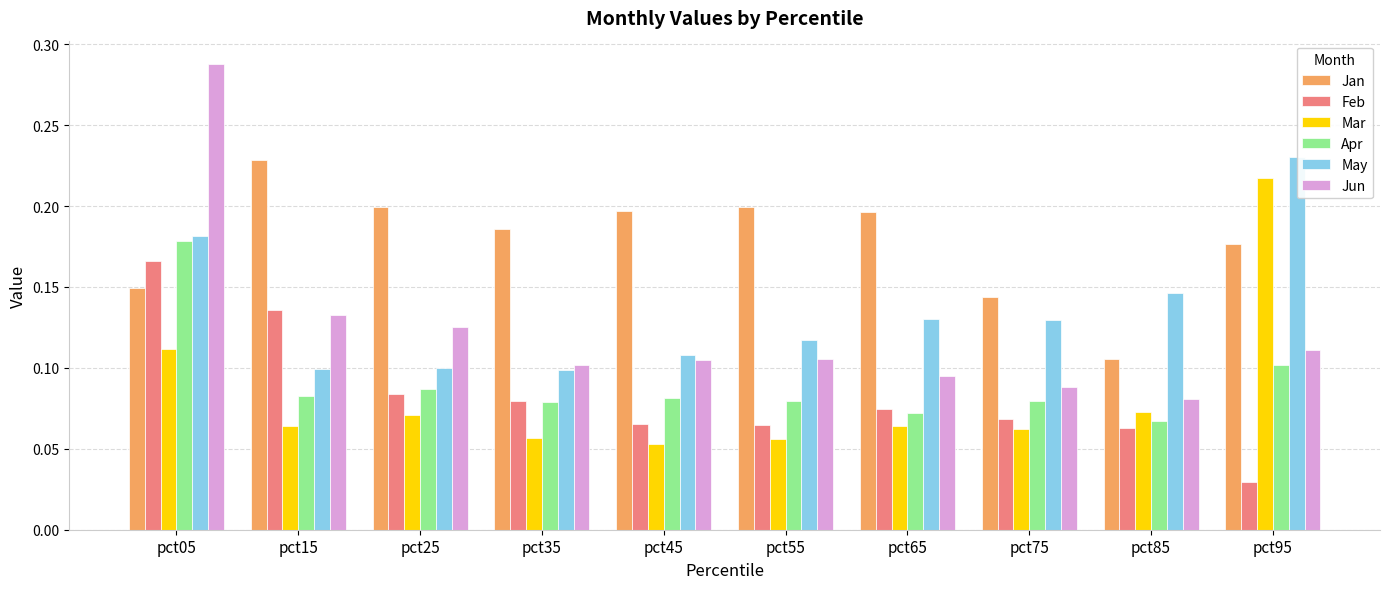

What is the sum of all Mar values?

0.8